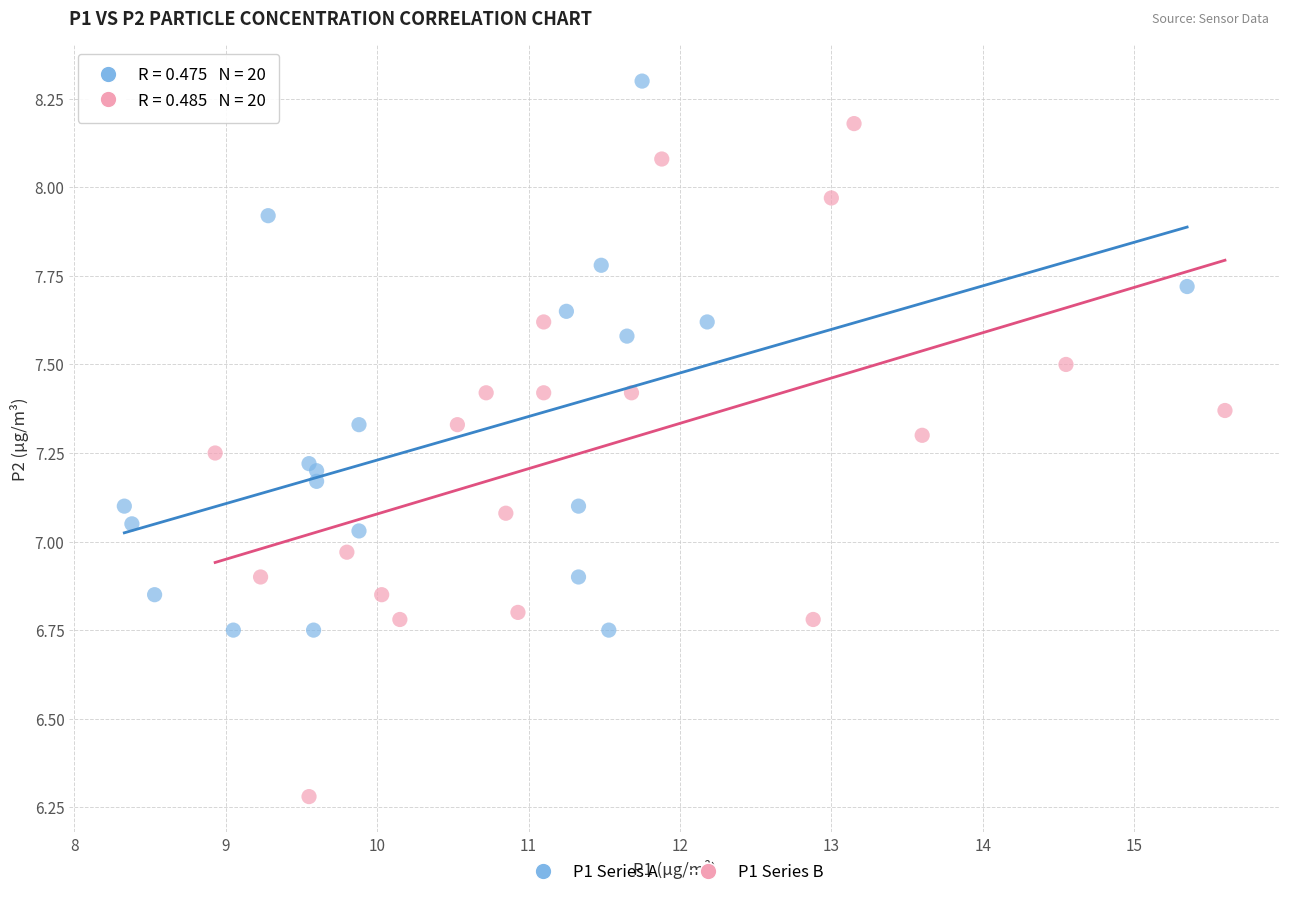

Which series has the widest spread of Y values?

P1 Series B